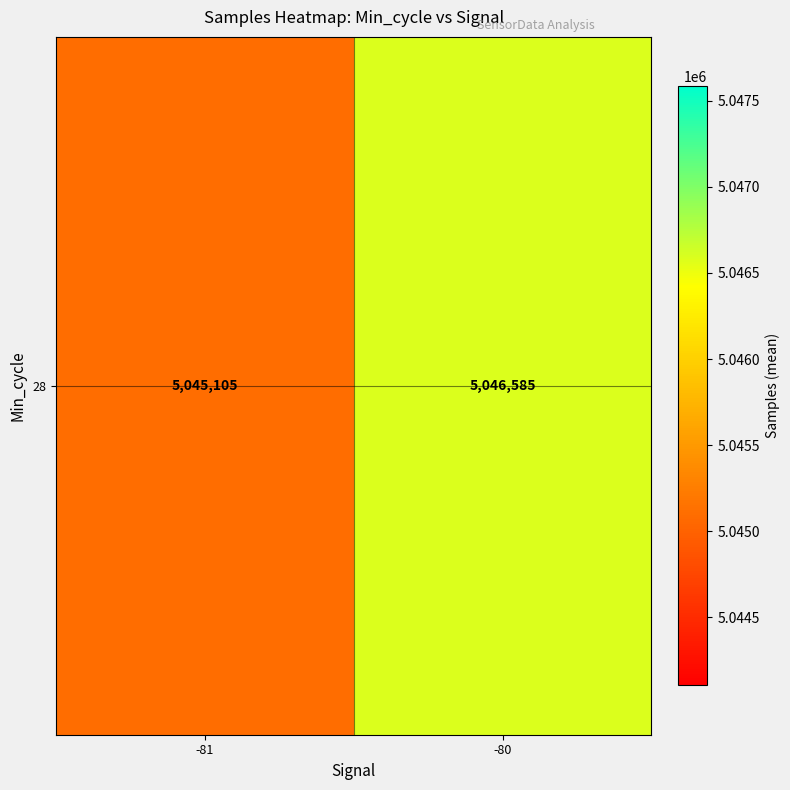

List the labels in order of value, largest first.

-80, -81